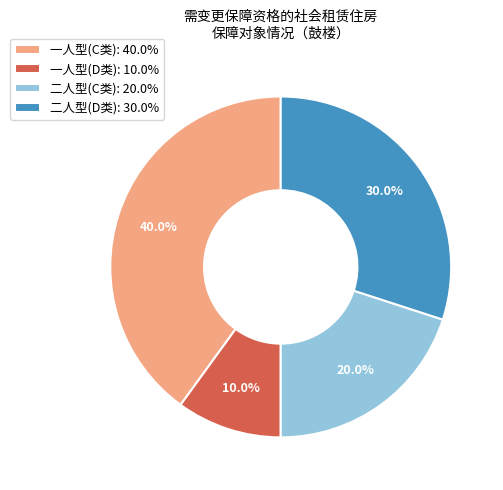

Which category has the biggest portion of the pie?

一人型(C类): 40.0%